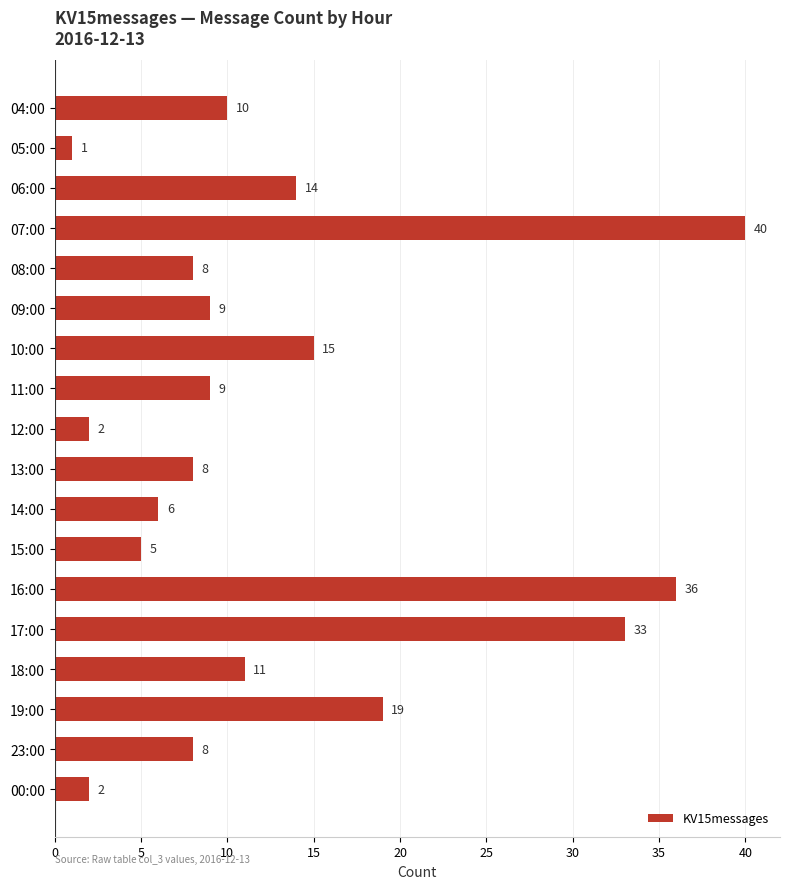

What is the label of the 16th bar from the top?

19:00